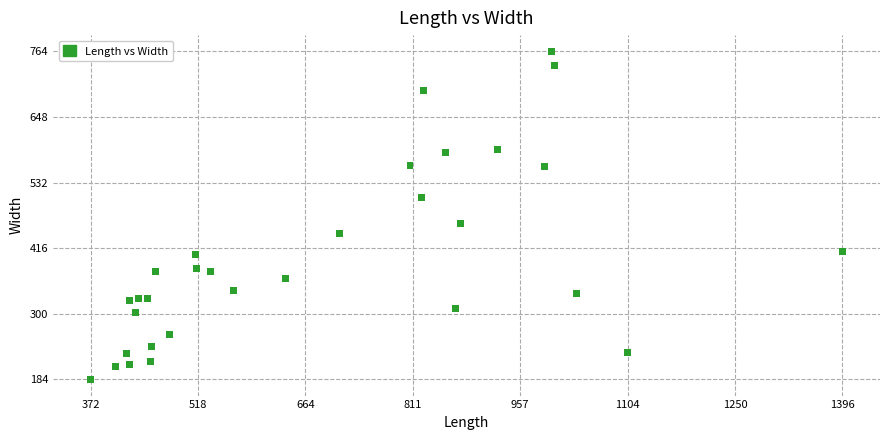

What Y value in the scatter plot is closest to 474?

460.0